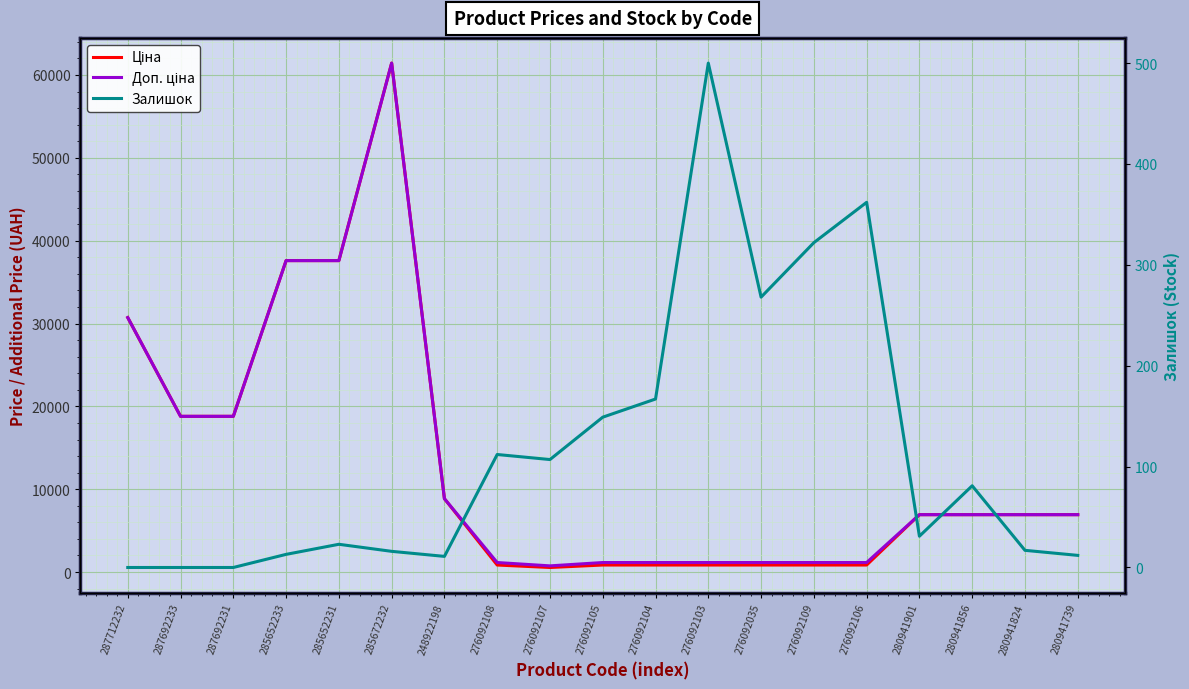

True or false: Доп. ціна and Ціна intersect in this chart.

False